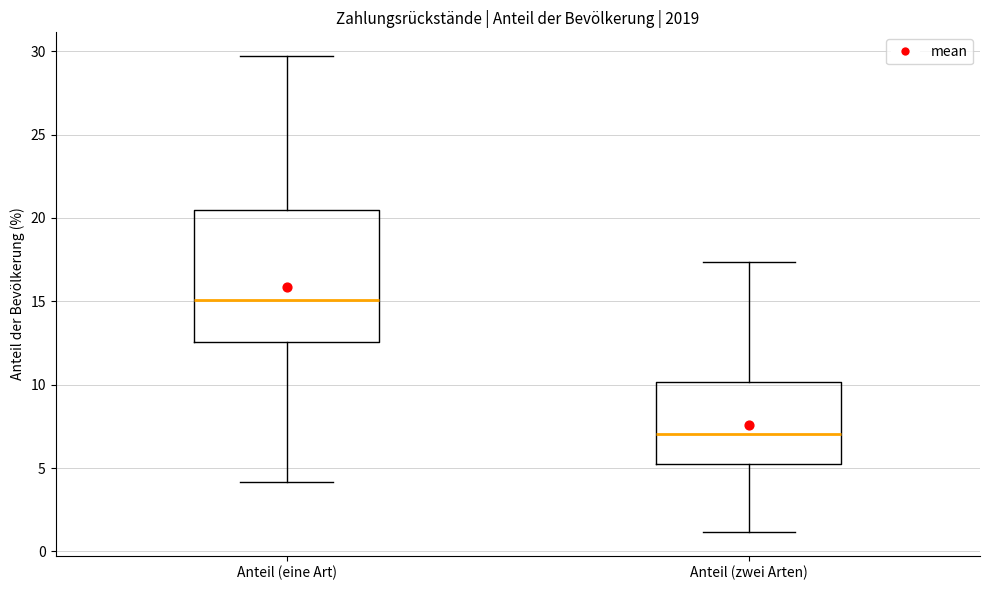

Where does the lower whisker of the box for Anteil (zwei Arten) end on the y-axis? The values are not printed on the chart, so give them approximately, as read against the axis.

1.0